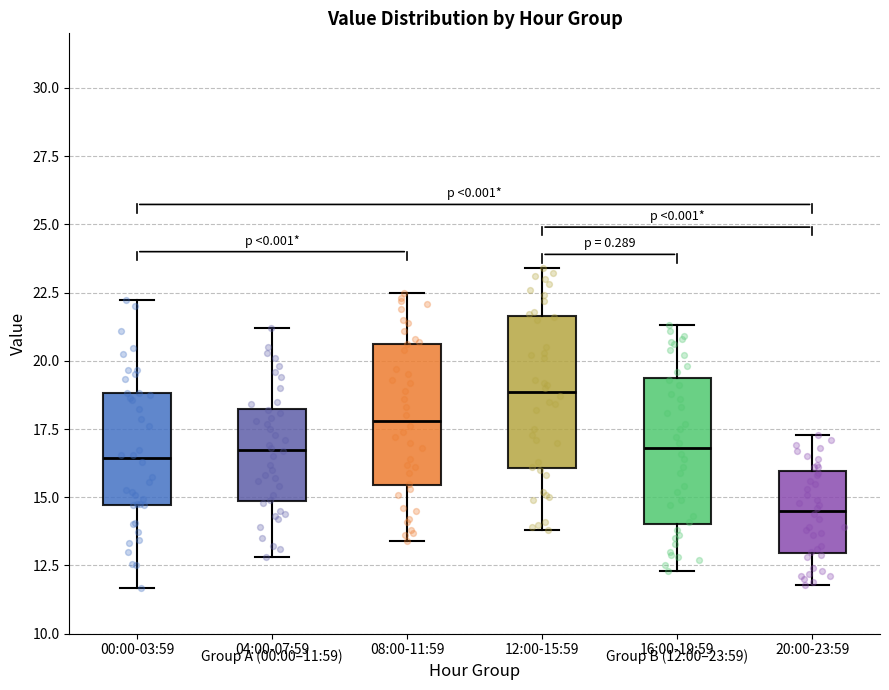

Which box has the lowest median line?

20:00-23:59